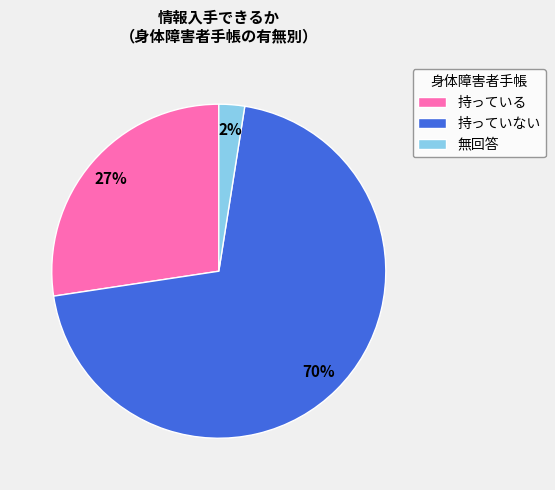

To the nearest percent, what percentage of the pie is 無回答?

2%